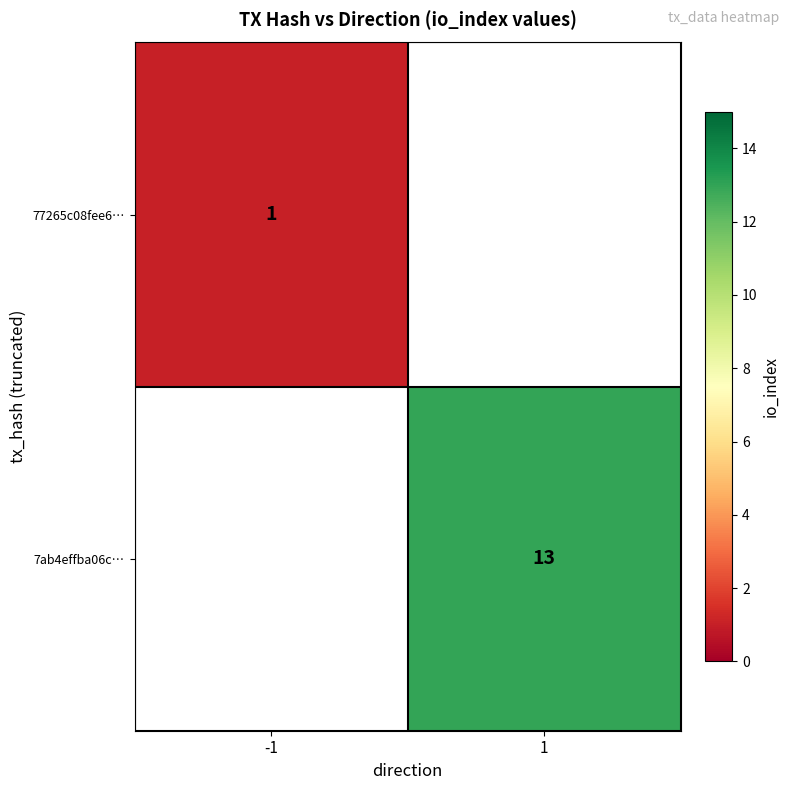

True or false: 77265c08fee6… has a value of 0 at -1.

False